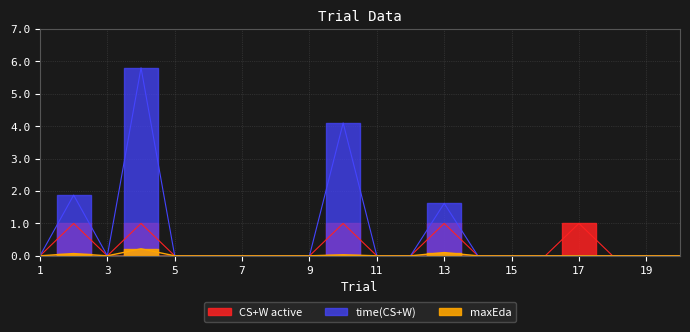

Which category has the lowest value across all series?

1